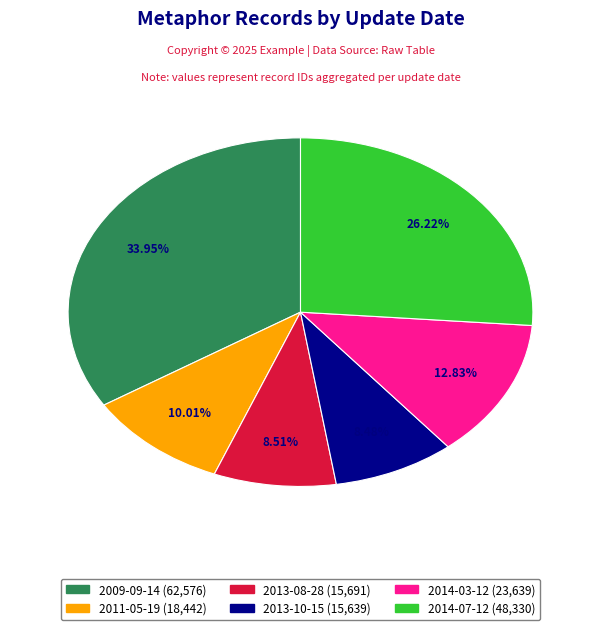

Does any single category account for the majority?

No